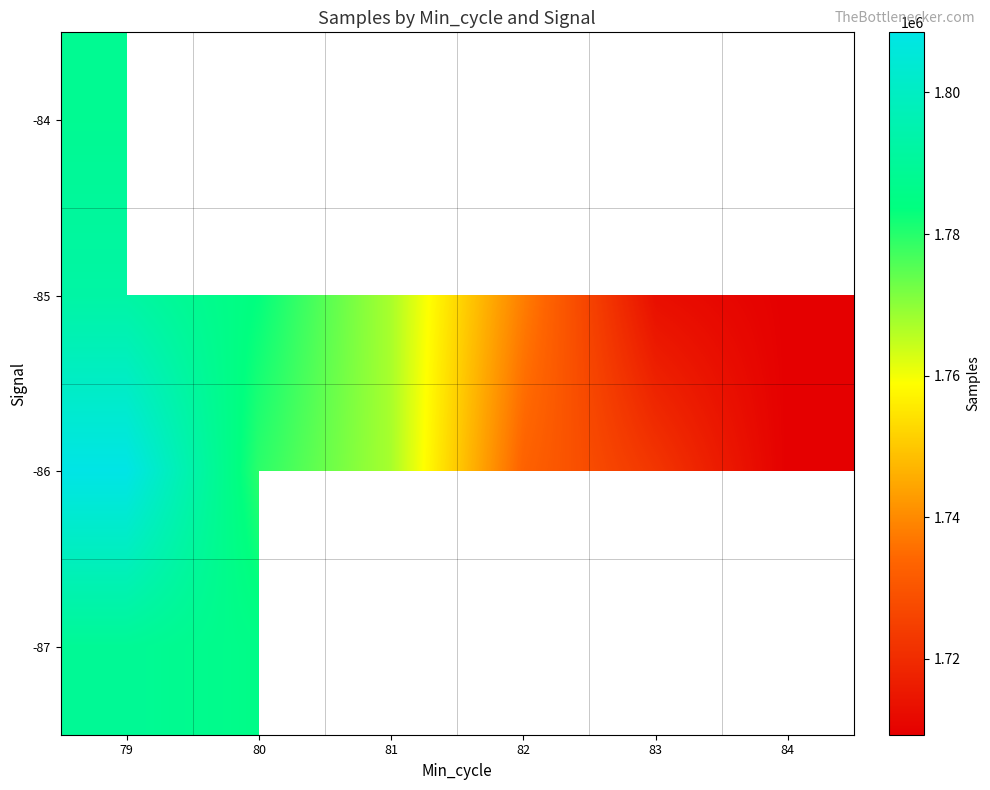

List the series in order of their peak value, highest first.

-86, -85, -87, -84